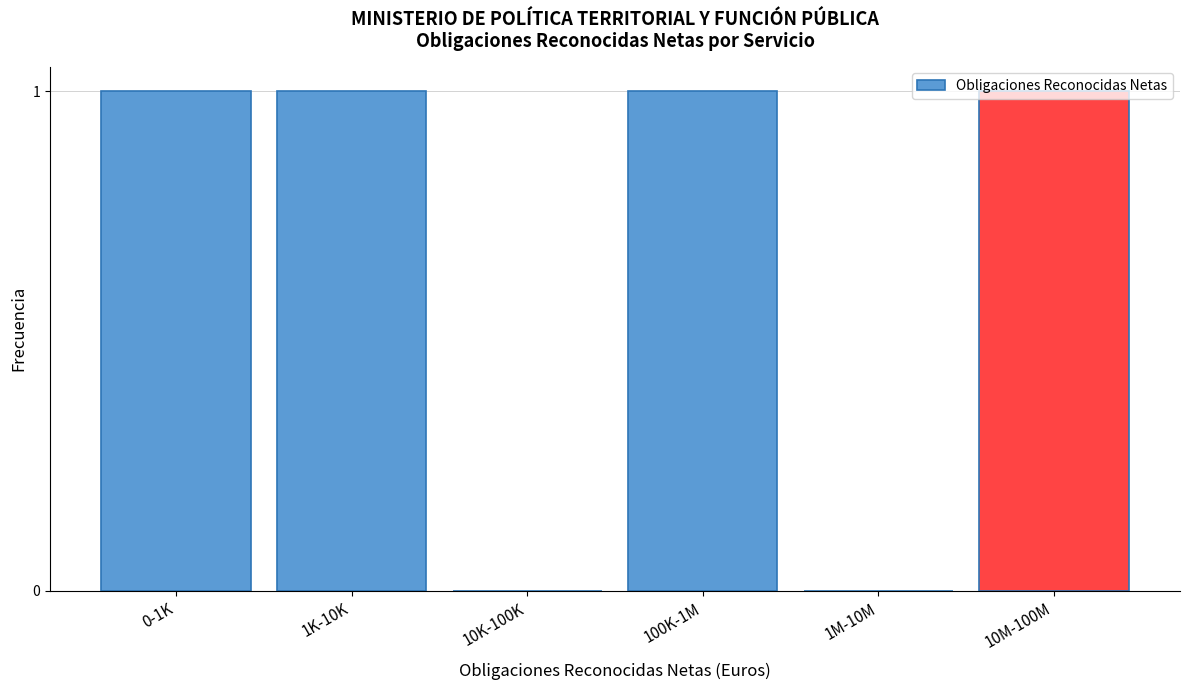

True or false: the data shows 1 at 100K-1M.

True